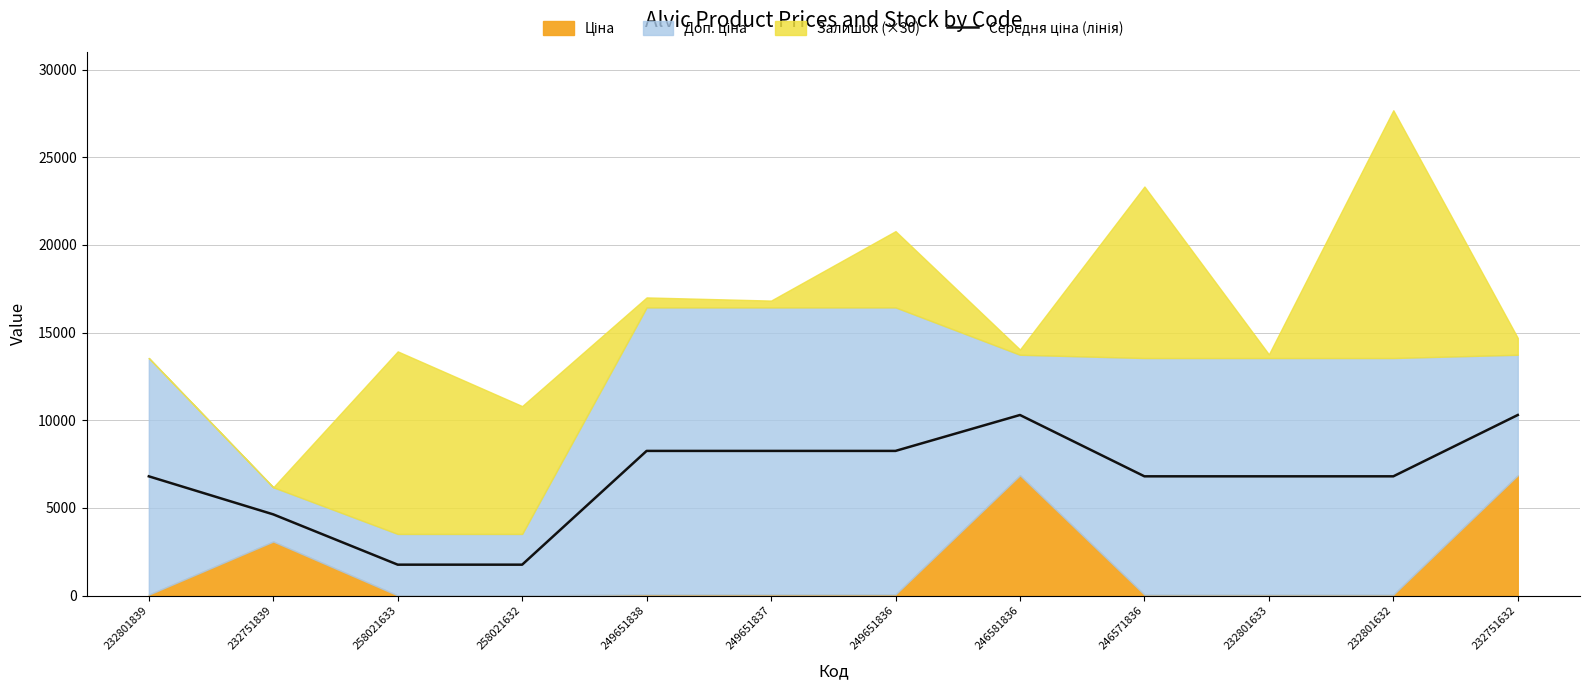

What is the label of the 10th point from the left?

232801633